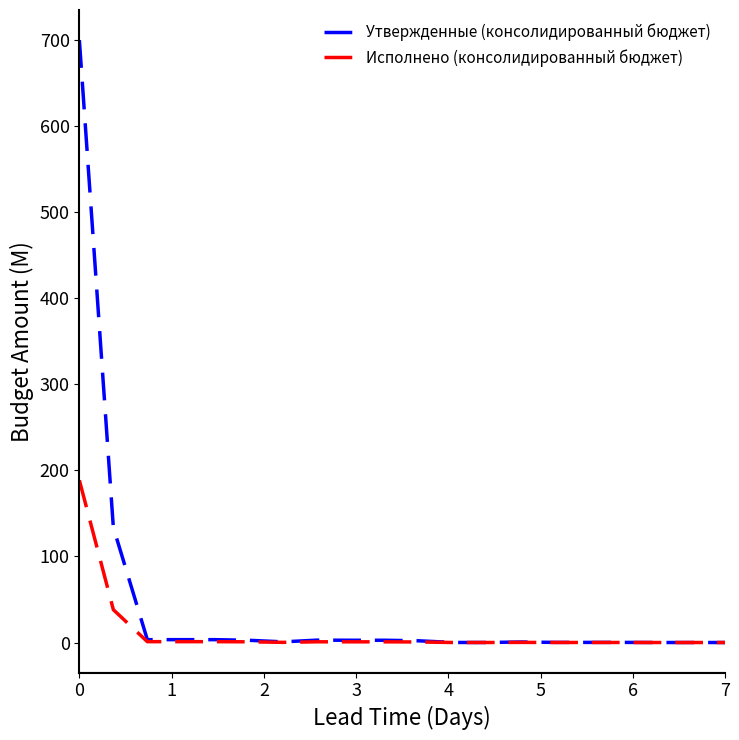

How many values in the Утвержденные (консолидированный бюджет) series exceed 1?

10